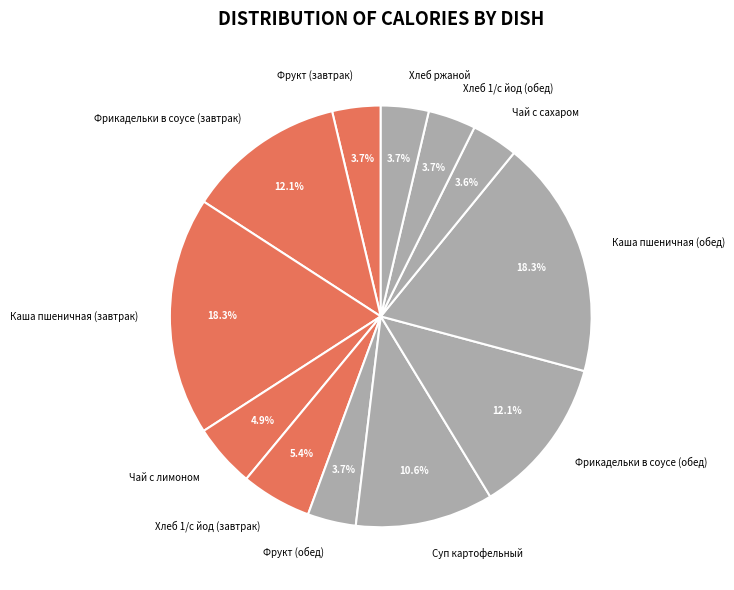

To the nearest percent, what is the combined percentage of Каша пшеничная (обед) and Каша пшеничная (завтрак)?

37%